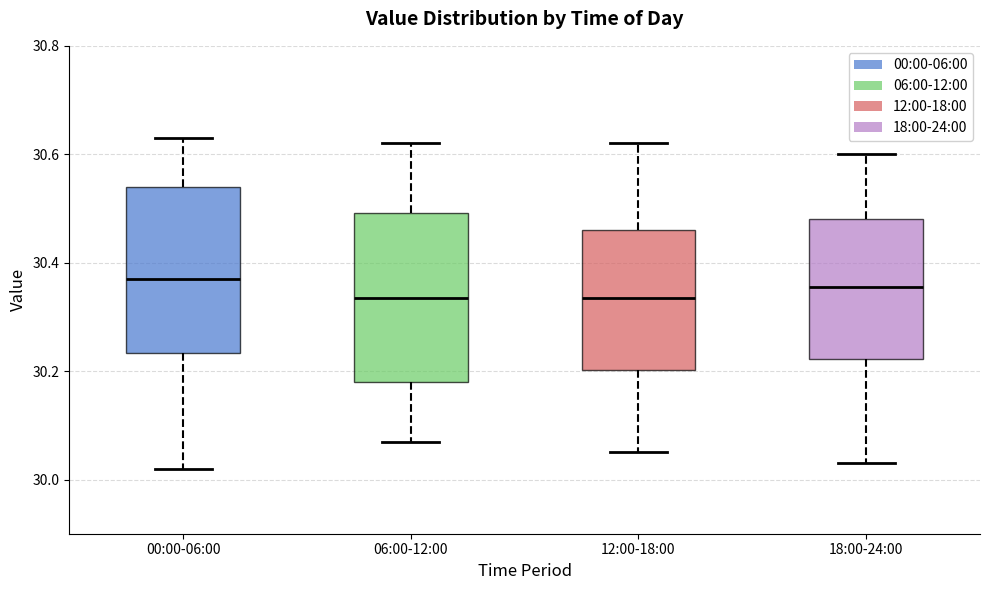

Where does the lower whisker of the box for 06:00-12:00 end on the y-axis? The values are not printed on the chart, so give them approximately, as read against the axis.

30.08